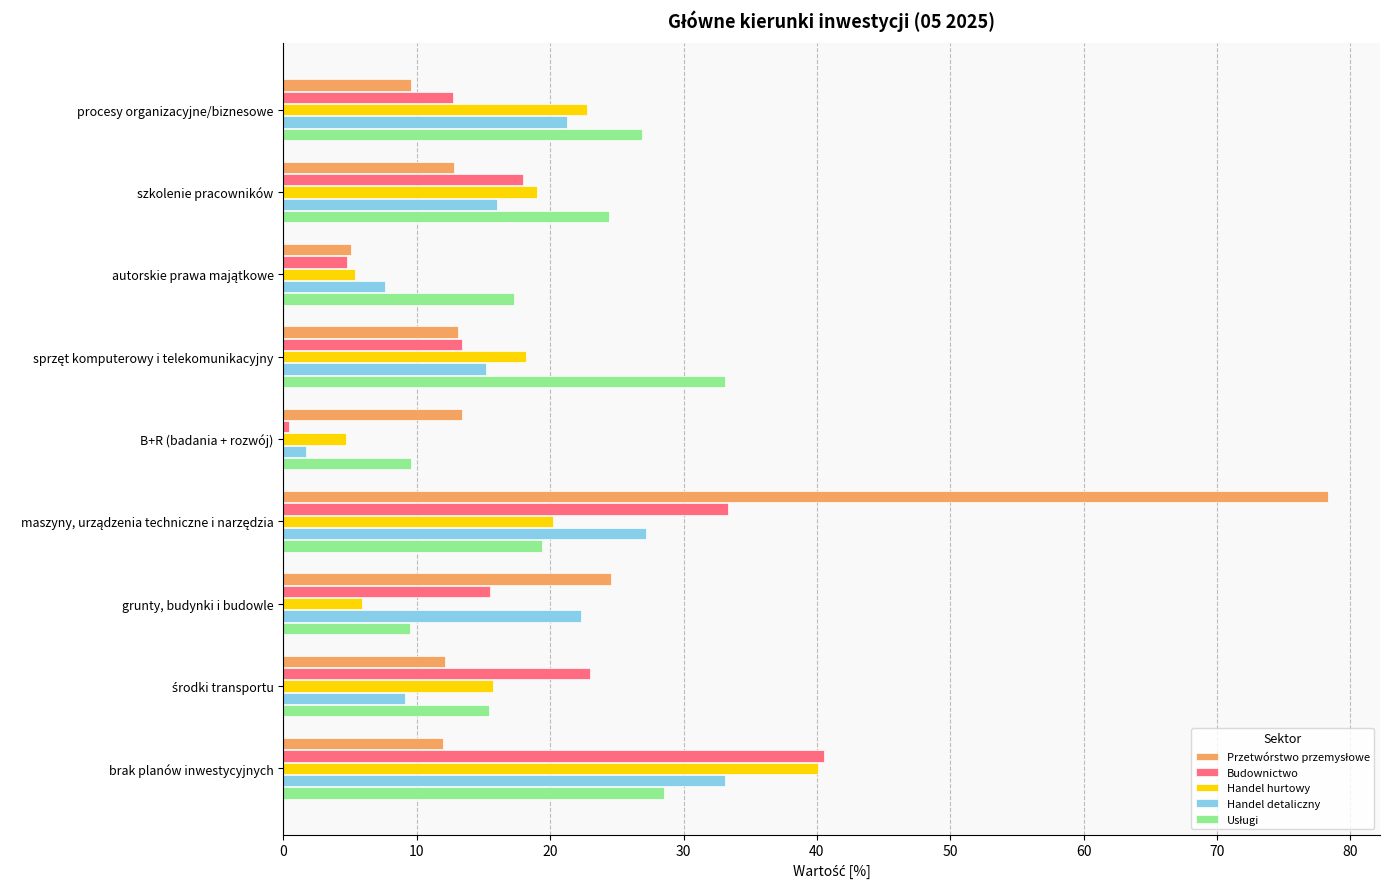

What is the sum of the Budownictwo values at szkolenie pracowników and brak planów inwestycyjnych?

58.5